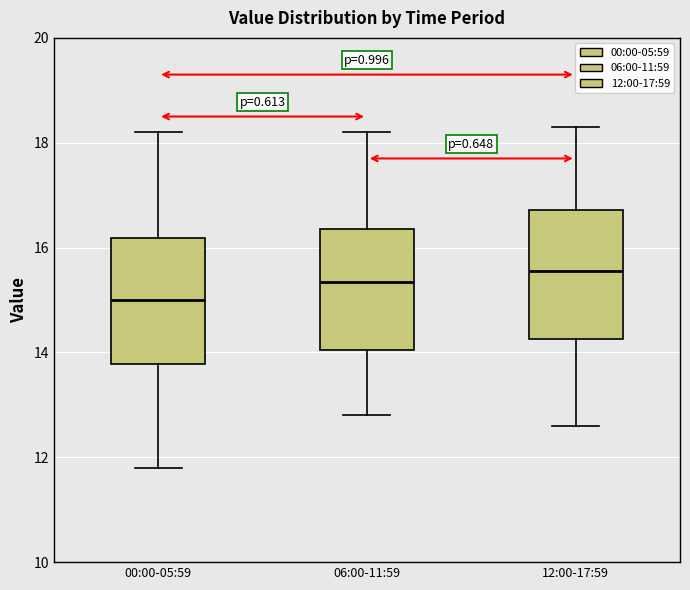

Where is the lower edge of the box for 12:00-17:59 on the y-axis? The values are not printed on the chart, so give them approximately, as read against the axis.

14.2